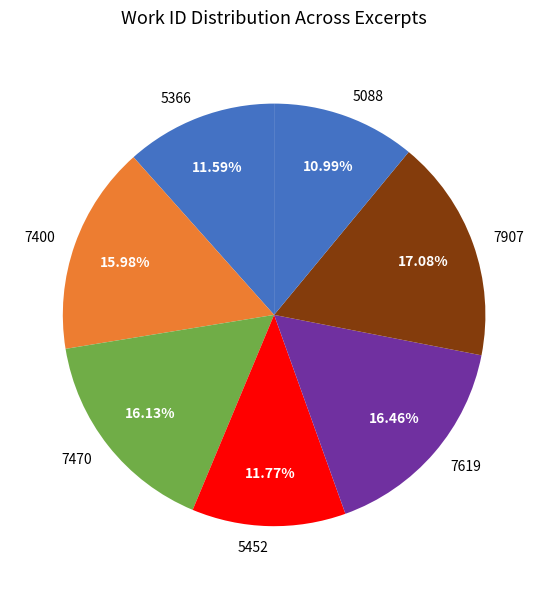

Which slice is the smallest?

5088